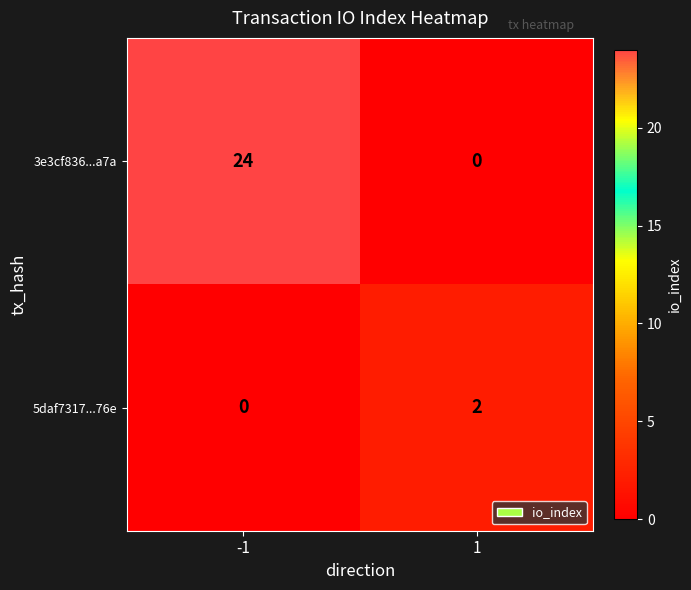

Rank the series by their maximum value, from lowest to highest.

5daf7317...76e, 3e3cf836...a7a